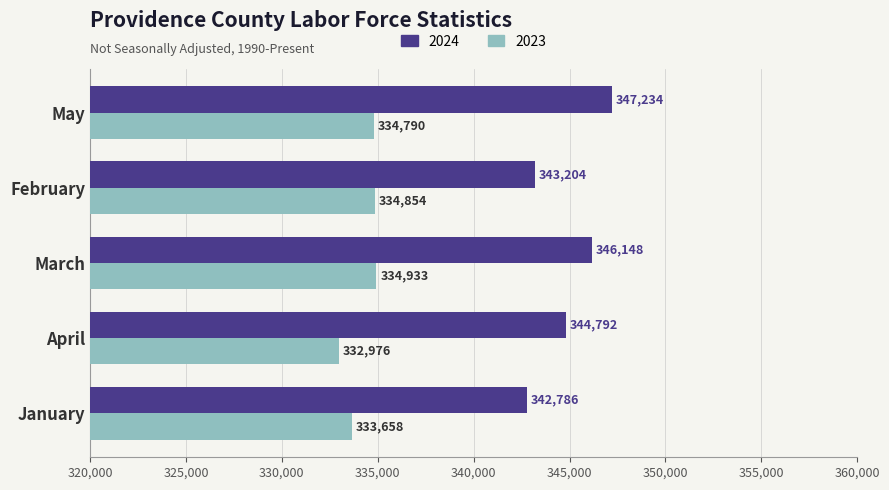

Read the 2023 value at May, to the nearest 10.

334790